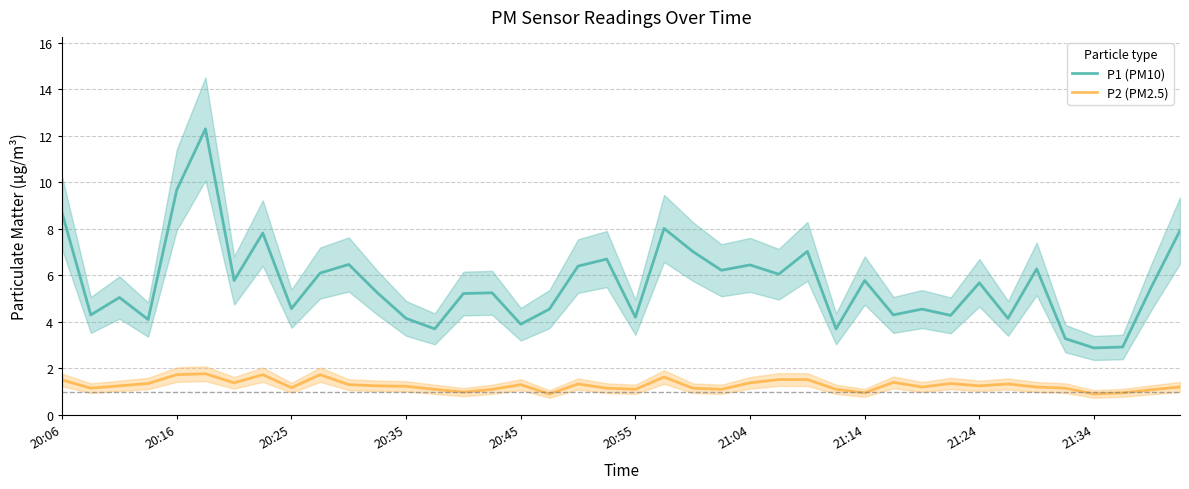

True or false: P1 (PM10) has more than 2 interior local peaks.

True